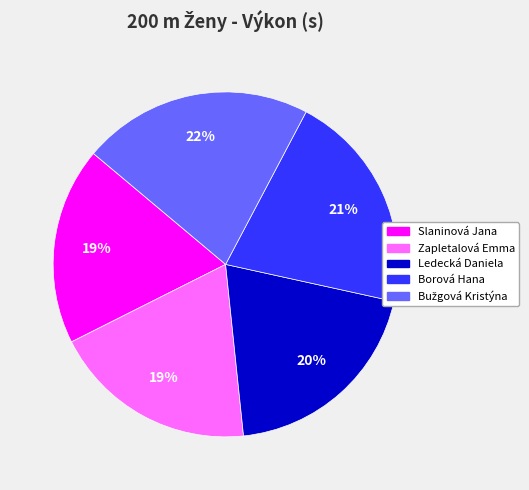

Combined, do Slaninová Jana and Zapletalová Emma account for over 50%?

No